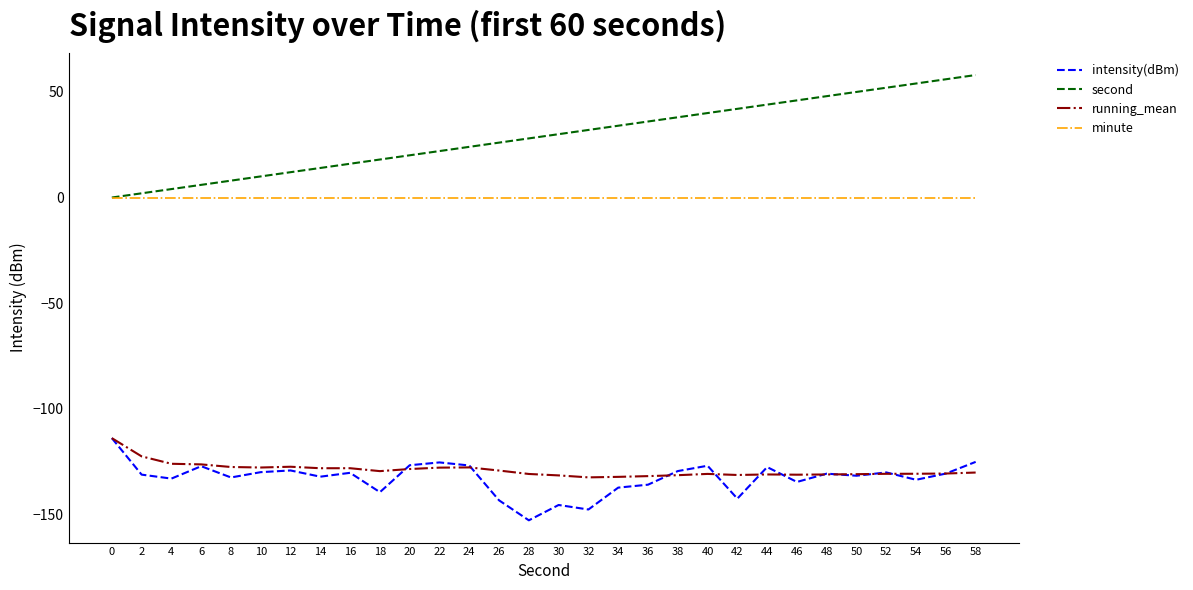

What value does the running_mean series have at 48?

-131.1